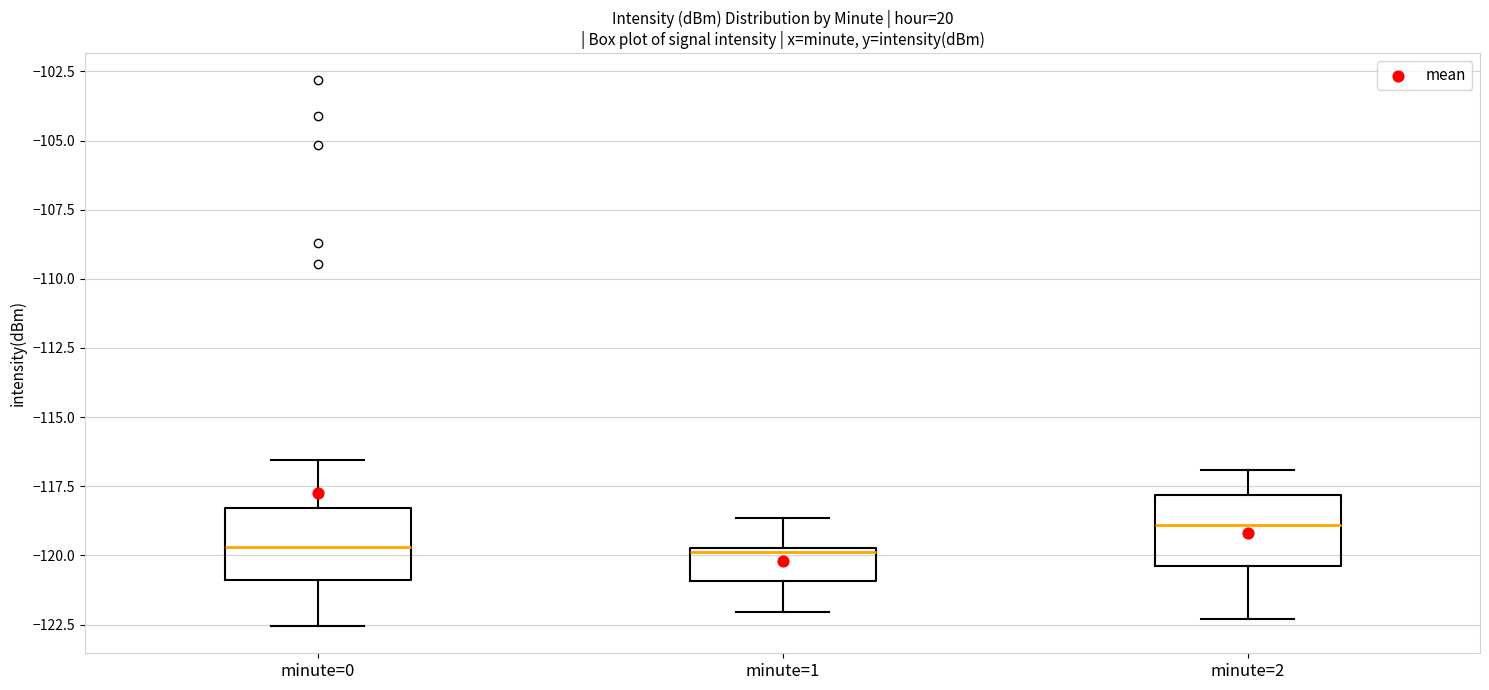

Where does the median line of the box for minute=1 sit on the y-axis? The values are not printed on the chart, so give them approximately, as read against the axis.

-120.0